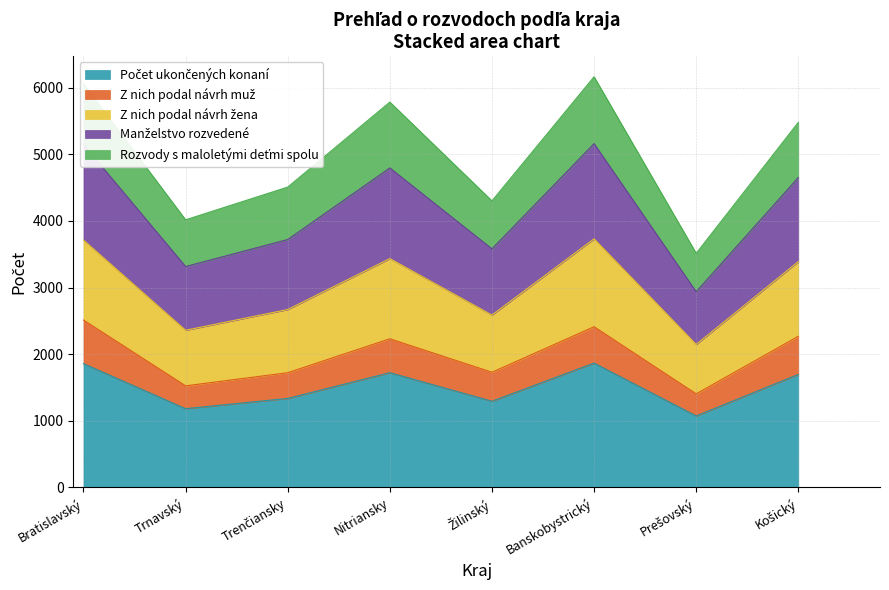

Which category has the lowest value in the Manželstvo rozvedené series?

Prešovský